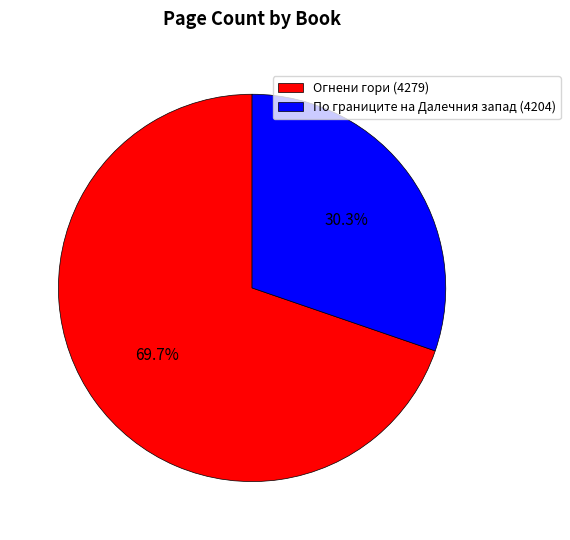

What is the smallest slice in the pie chart?

По границите на Далечния запад (4204)